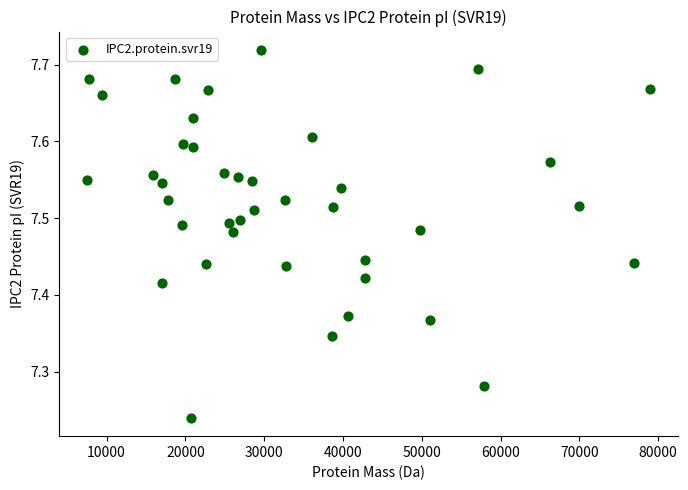

What is the range of Y values (max minus min)?

0.5